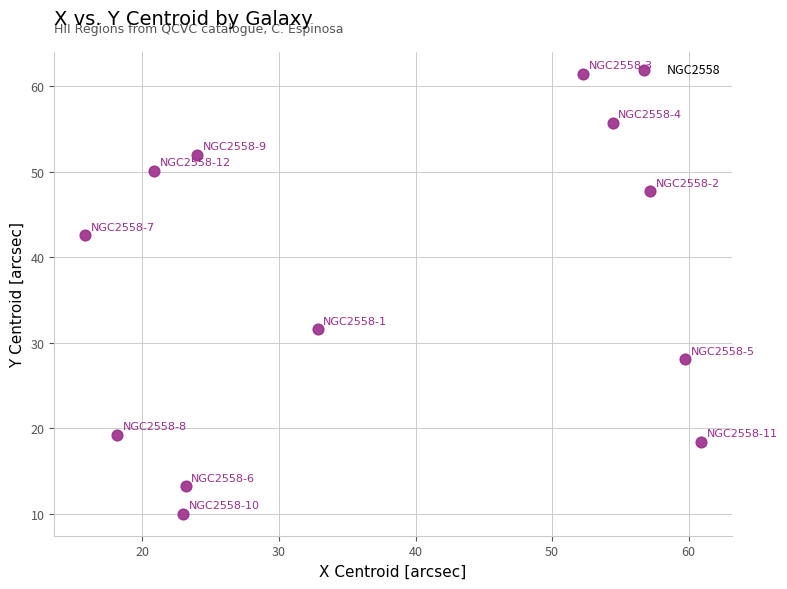

What is the range of Y values (max minus min)?

51.5